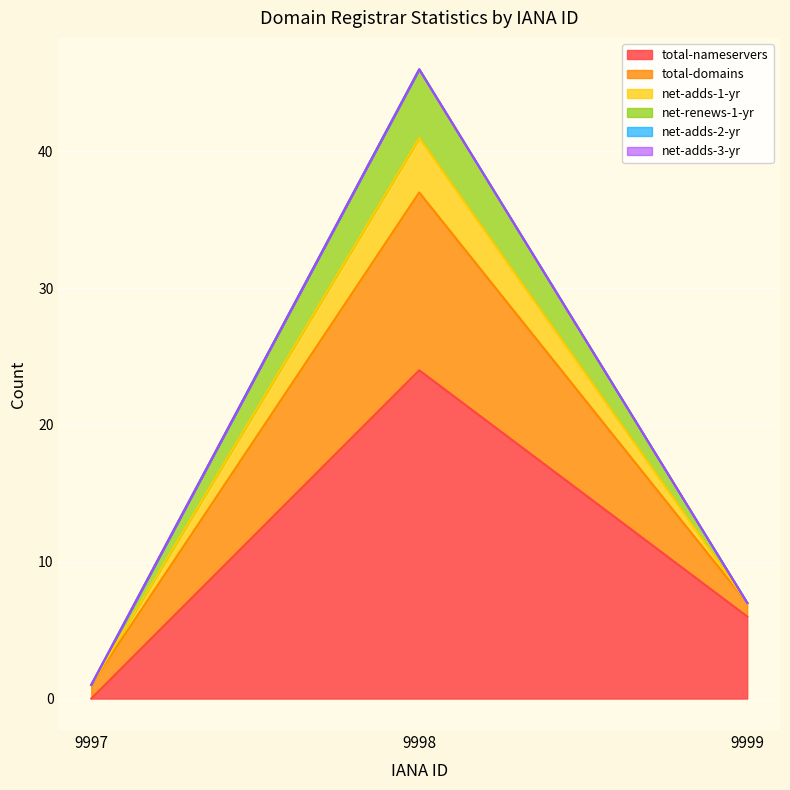

How many lines are shown in the chart?

6